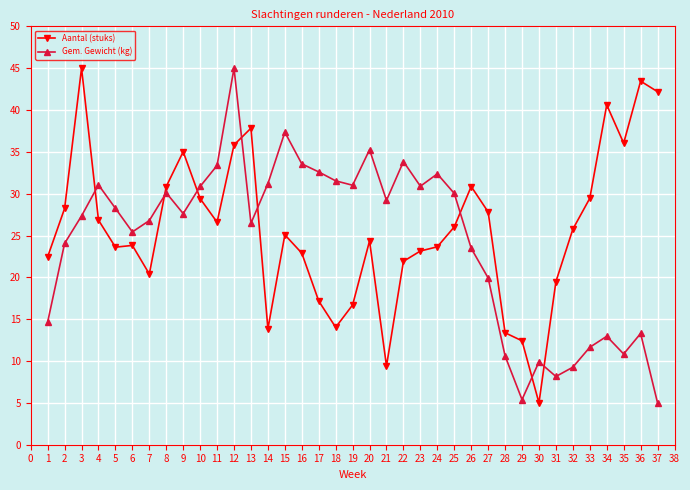

How many data points in Gem. Gewicht (kg) are less than 27?

17